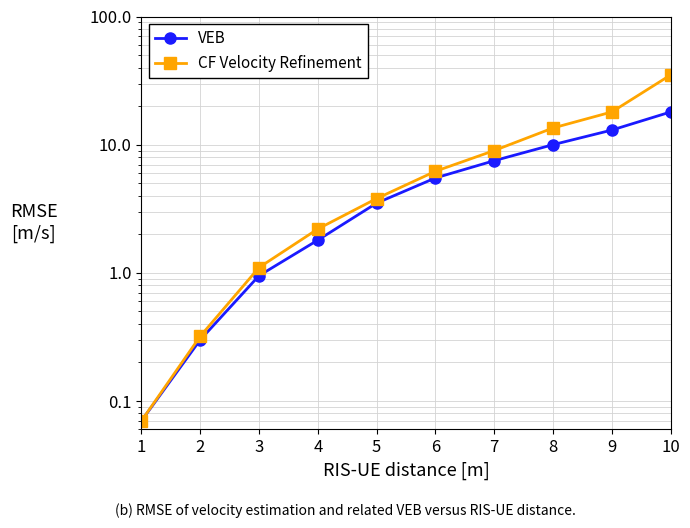

Read the VEB value at 4.

1.8